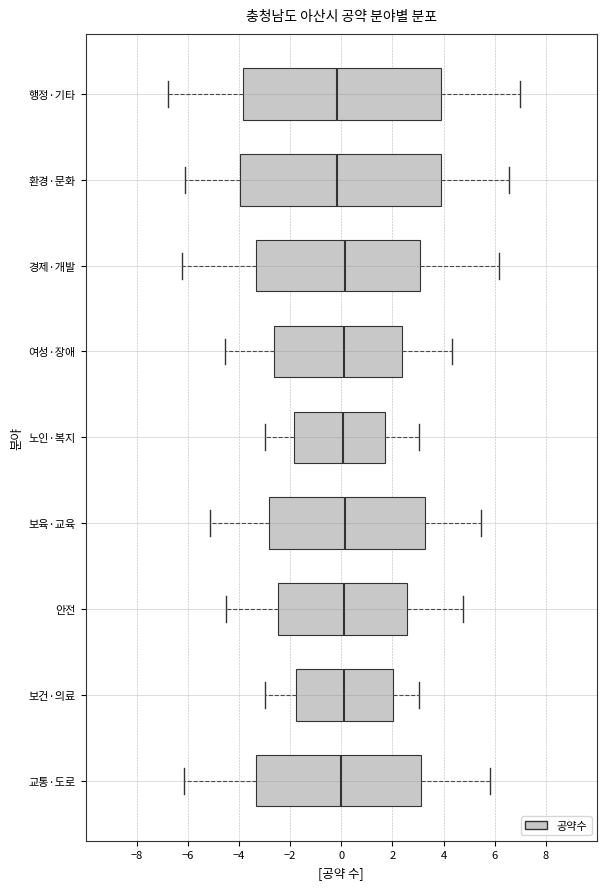

Reading bottom to top, read every box against the x-axis: the position of its median line, the range the box covers, and the ends of its whiskers. The values are not printed on the chart, so give them approximately, as read against the axis.

교통·도로: median 0.0, box -3.4 to 3.2, whiskers -6.2 to 5.8
보건·의료: median 0.0, box -1.8 to 2.0, whiskers -3.0 to 3.0
안전: median 0.2, box -2.4 to 2.6, whiskers -4.4 to 4.8
보육·교육: median 0.2, box -2.8 to 3.2, whiskers -5.2 to 5.4
노인·복지: median 0.0, box -1.8 to 1.8, whiskers -3.0 to 3.0
여성·장애: median 0.0, box -2.6 to 2.4, whiskers -4.6 to 4.4
경제·개발: median 0.2, box -3.4 to 3.0, whiskers -6.2 to 6.2
환경·문화: median -0.2, box -4.0 to 4.0, whiskers -6.2 to 6.6
행정·기타: median -0.2, box -3.8 to 3.8, whiskers -6.8 to 7.0